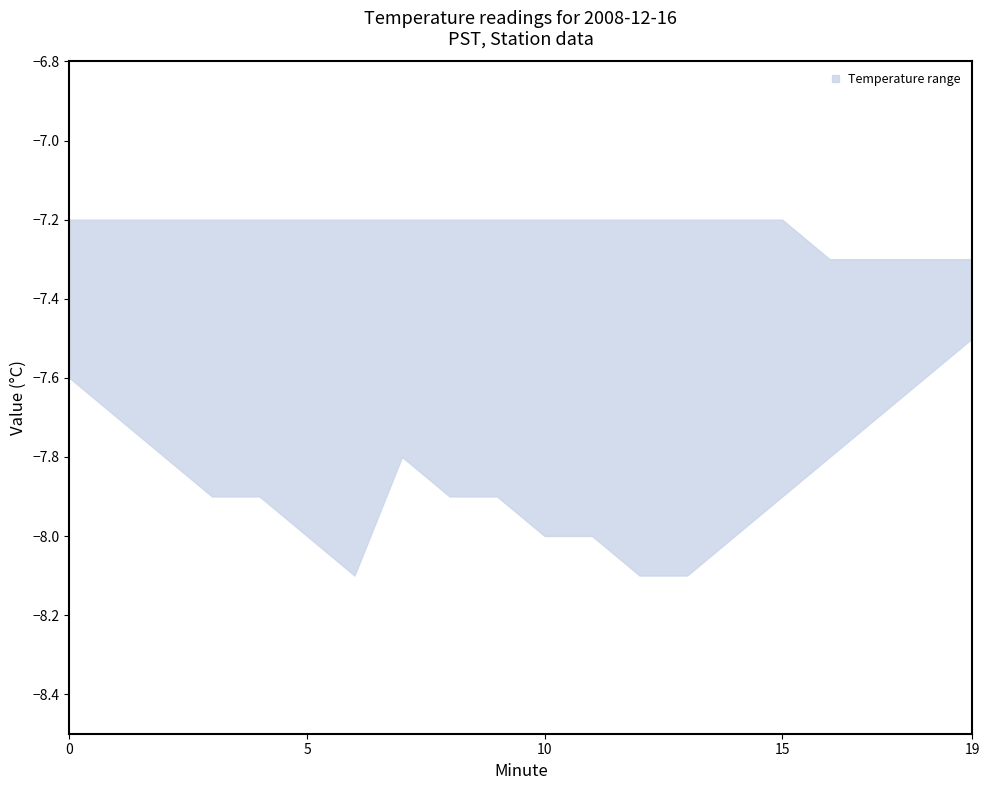

At which label does lower reach its peak?

19